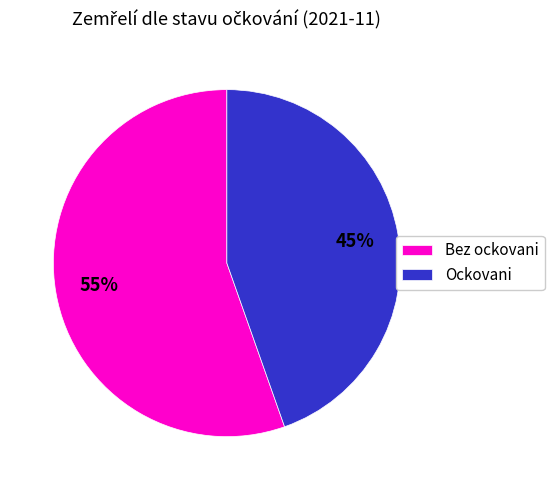

Which category has the smallest portion of the pie?

Ockovani